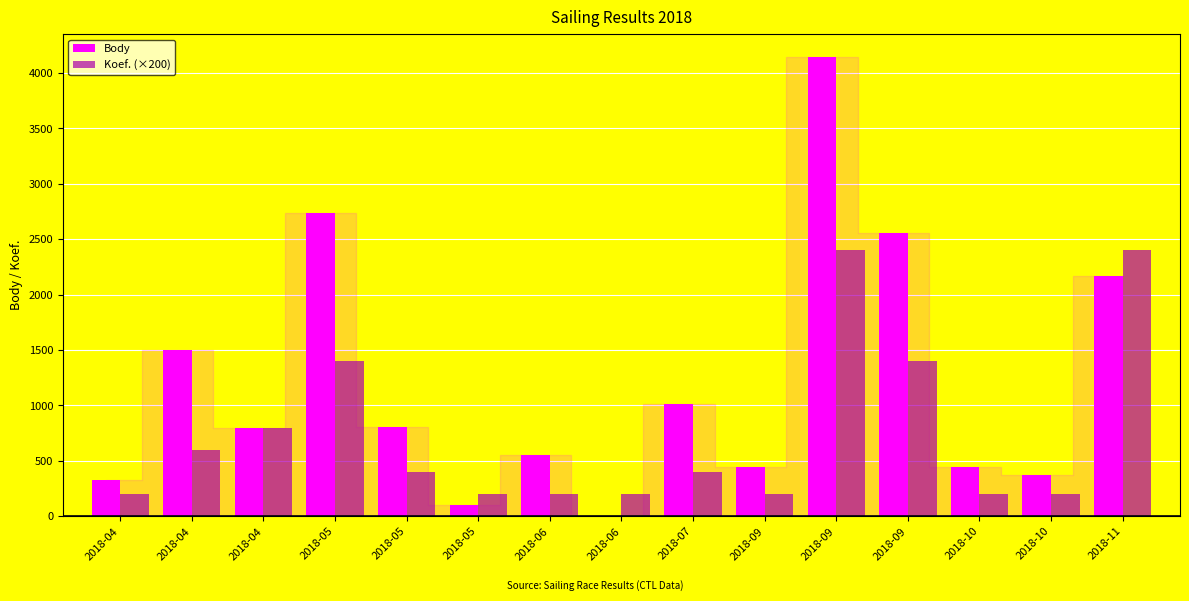

Rank the series at 2018-04 from highest to lowest value.

Body, Koef. (×200)